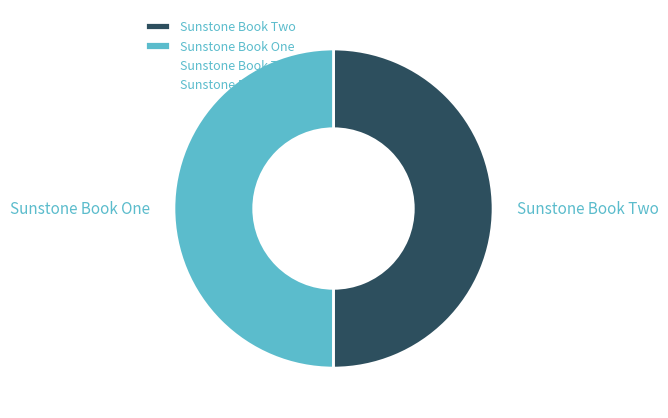

Do Sunstone Book Two and Sunstone Book One together represent more than half of the pie?

Yes